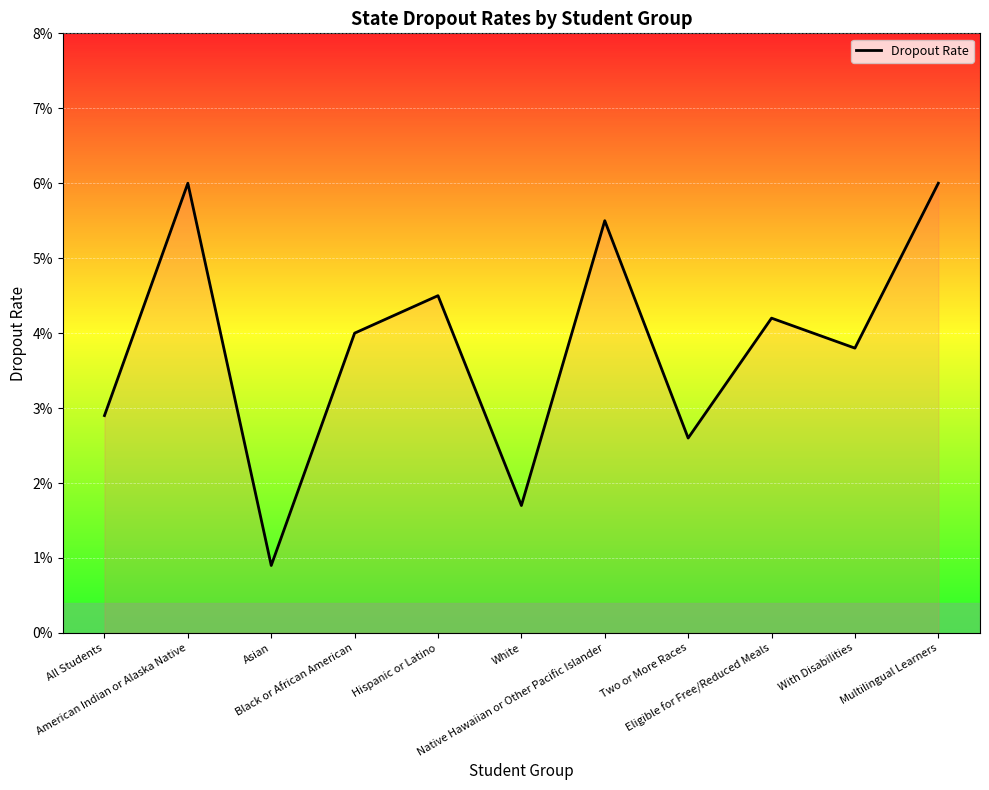

List the labels in order of value, largest first.

American Indian or Alaska Native, Multilingual Learners, Native Hawaiian or Other Pacific Islander, Hispanic or Latino, Eligible for Free/Reduced Meals, Black or African American, With Disabilities, All Students, Two or More Races, White, Asian